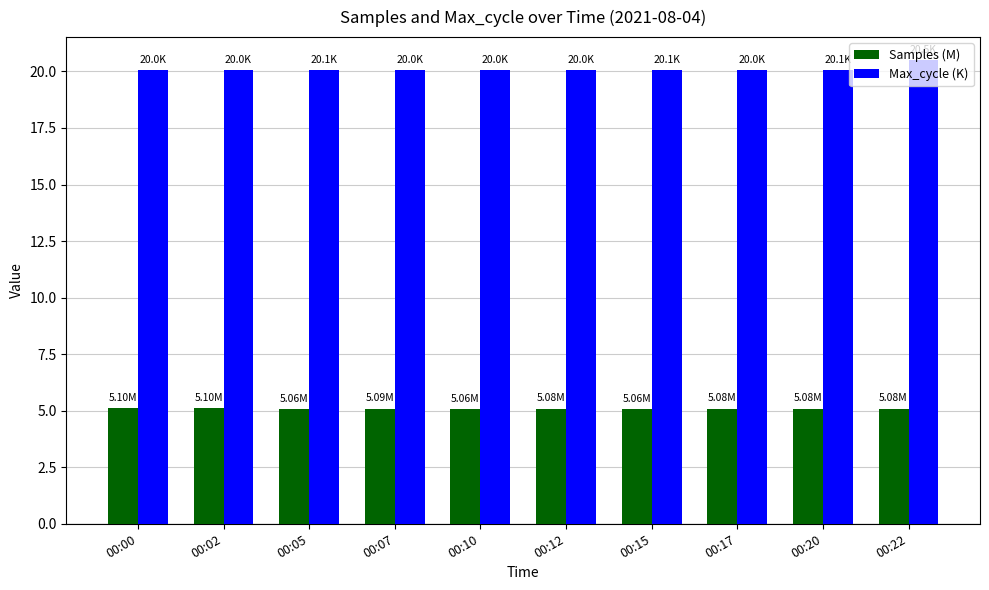

What is the maximum value for Max_cycle (K)?

20.5